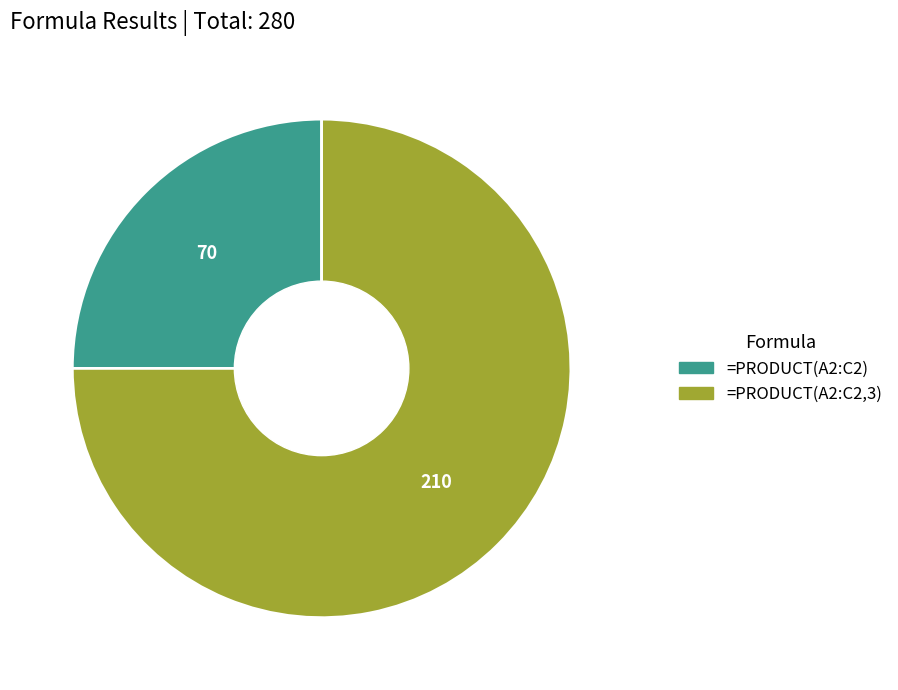

What is the largest slice in the pie chart?

=PRODUCT(A2:C2,3)